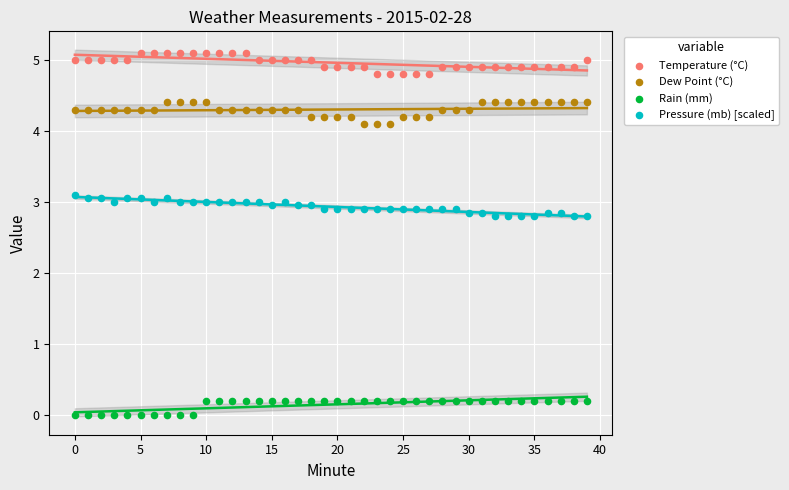

Across all data points, what is the range of Y values (max minus min)?

5.1